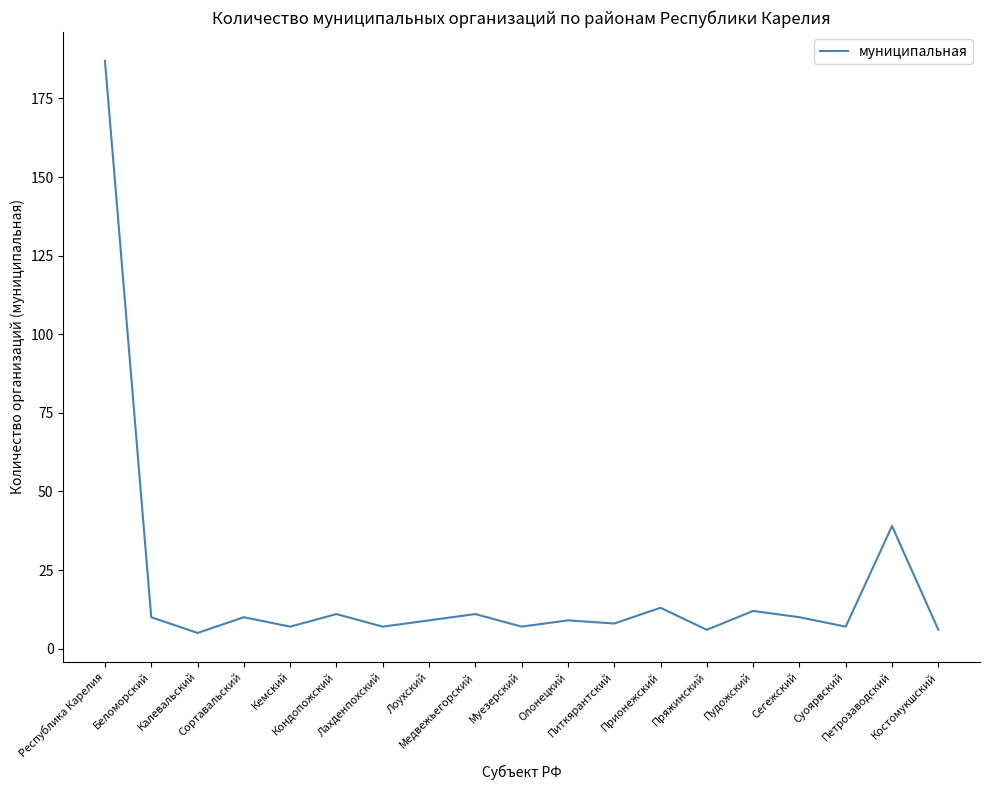

Which has a higher value, Костомукшский or Республика Карелия?

Республика Карелия